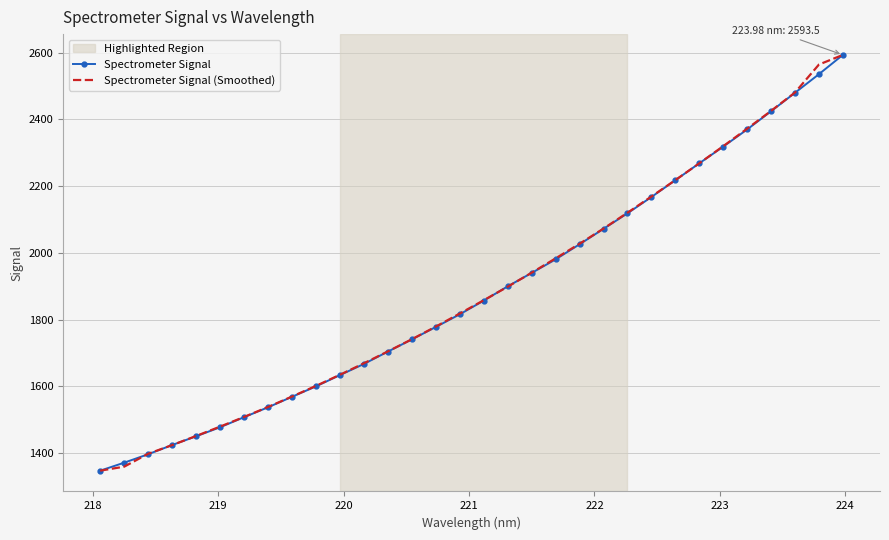

What is the minimum value for Spectrometer Signal?

1346.9